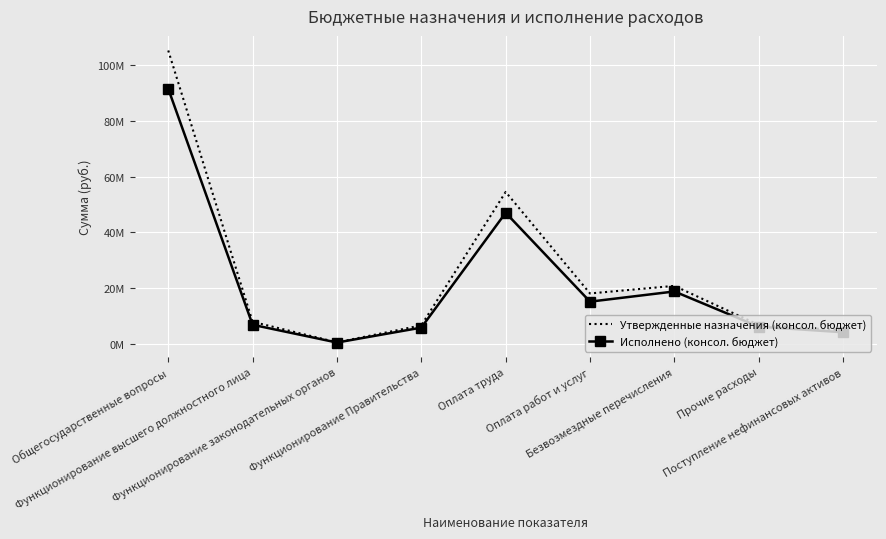

Reading left to right, extract all data points from this chart.

Утвержденные назначения (консол. бюджет): 105178434.8	7956700.0	609000.0	6684320.0	54489224.0	18115451.1	20838400.8	6835663.0	4899695.9
Исполнено (консол. бюджет): 91471320.5	6891592.3	532389.6	5873326.7	47031241.3	15181249.8	18834499.4	6211472.8	4212857.1